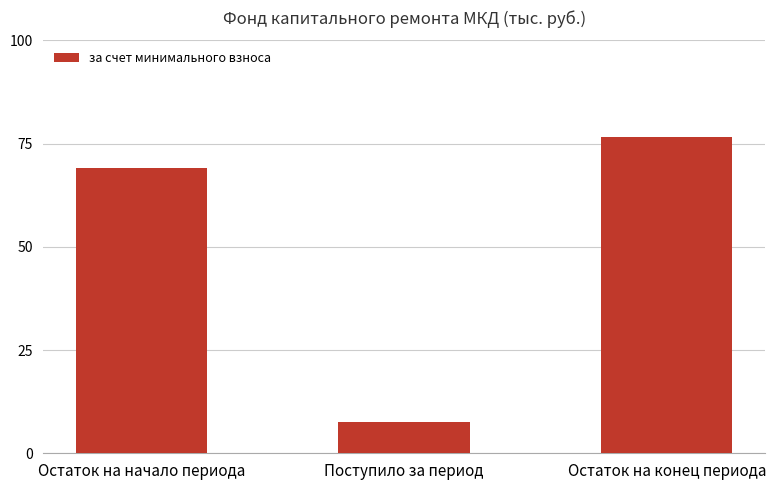

Reading left to right, list all the values displayed in this chart.

69.1	7.6	76.7